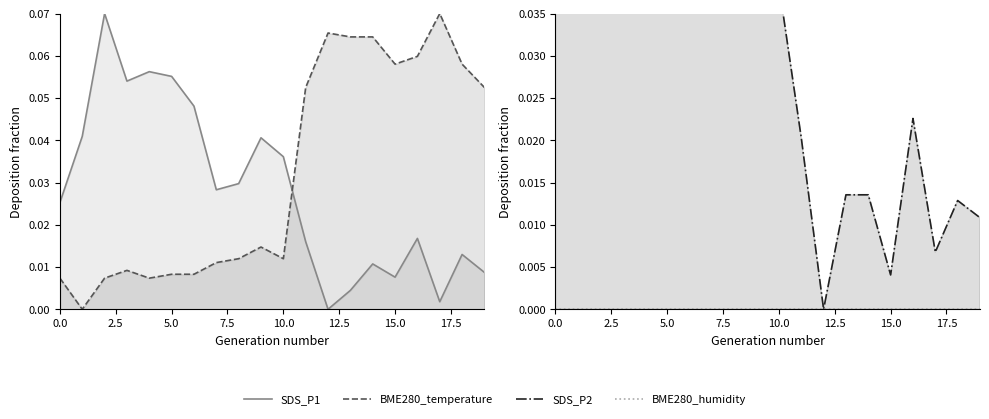

Which label corresponds to the smallest value in the chart?

12